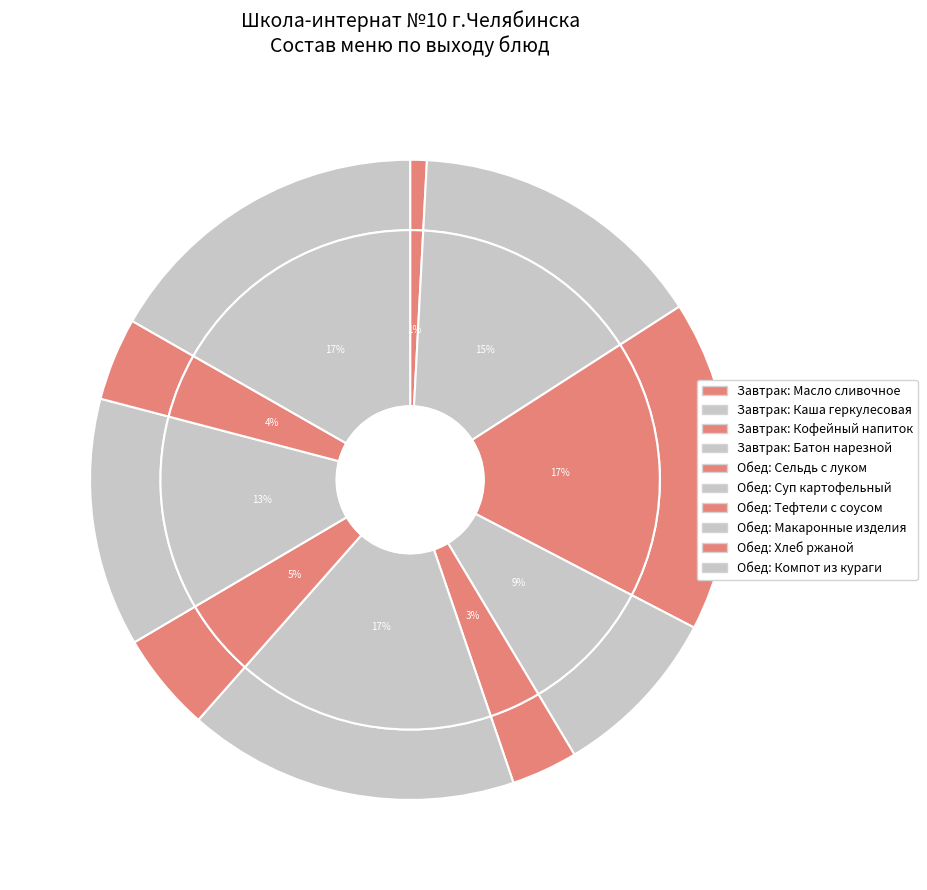

To the nearest percent, what percentage of the pie is Тефтели с соусом?

5%